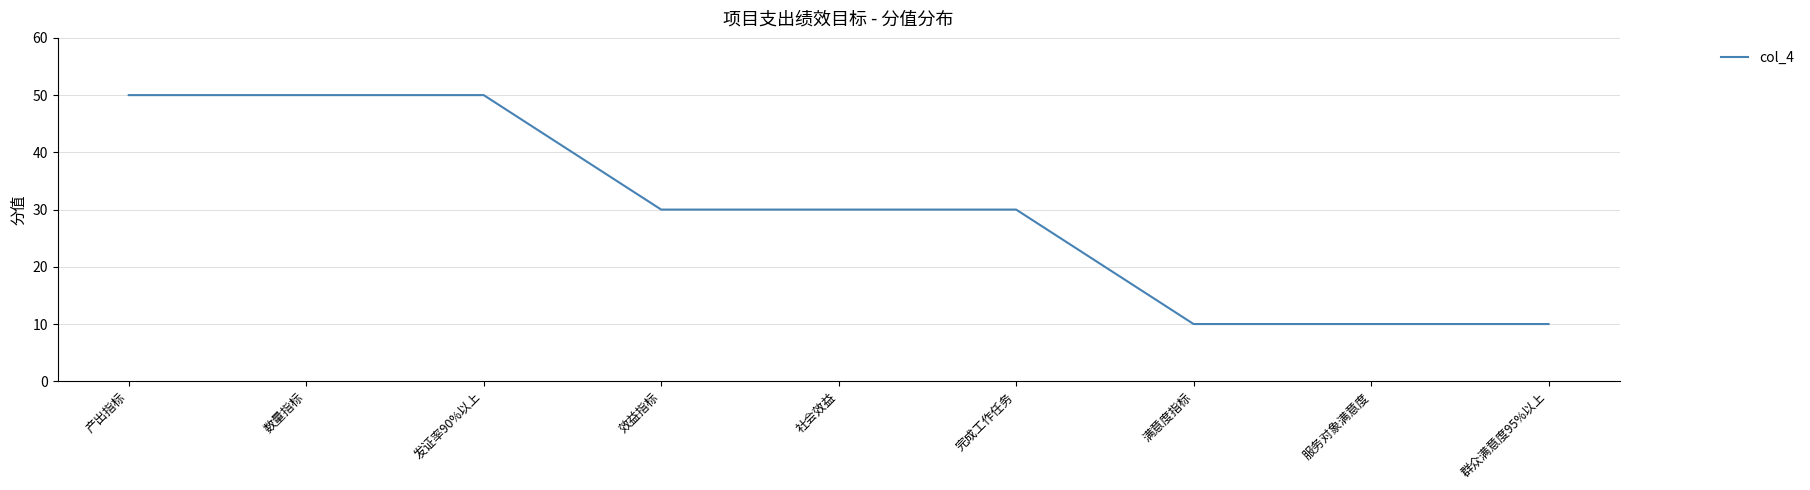

Reading left to right, what are all the values shown in this chart?

50	50	50	30	30	30	10	10	10